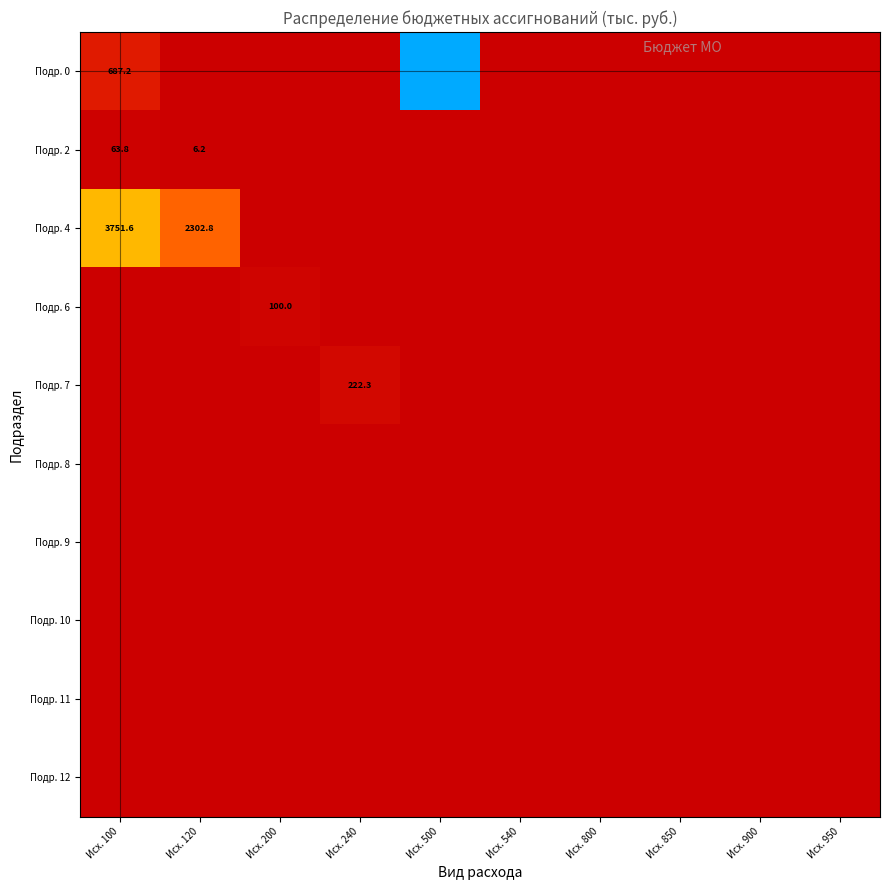

The value of Подр. 2 at Исх. 100 is 63.8. True or false?

True